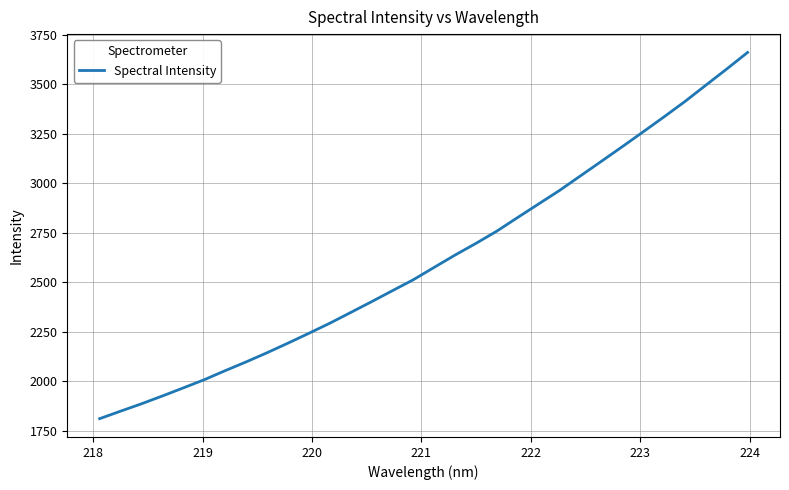

What is the difference between the maximum and minimum values?

1850.4